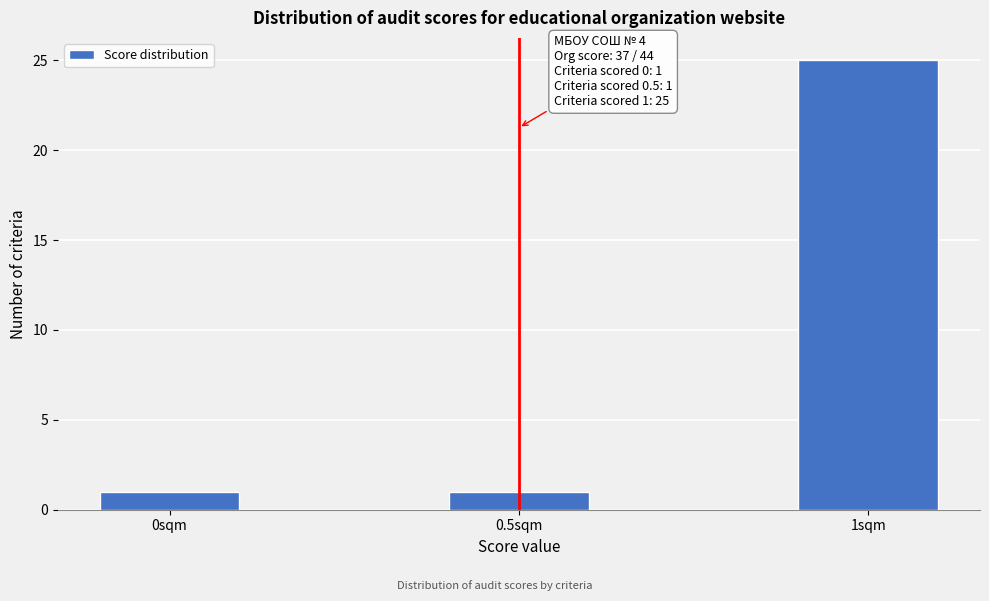

Reading left to right, transcribe all the data shown in this chart.

0sqm=1	0.5sqm=1	1sqm=25